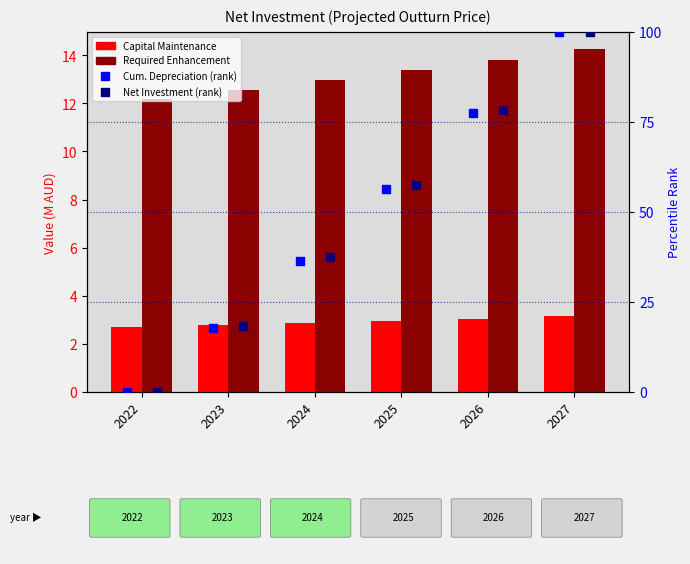

Is the value of Capital Maintenance at 2027 greater than the value of Net Investment (rank) at 2025?

No